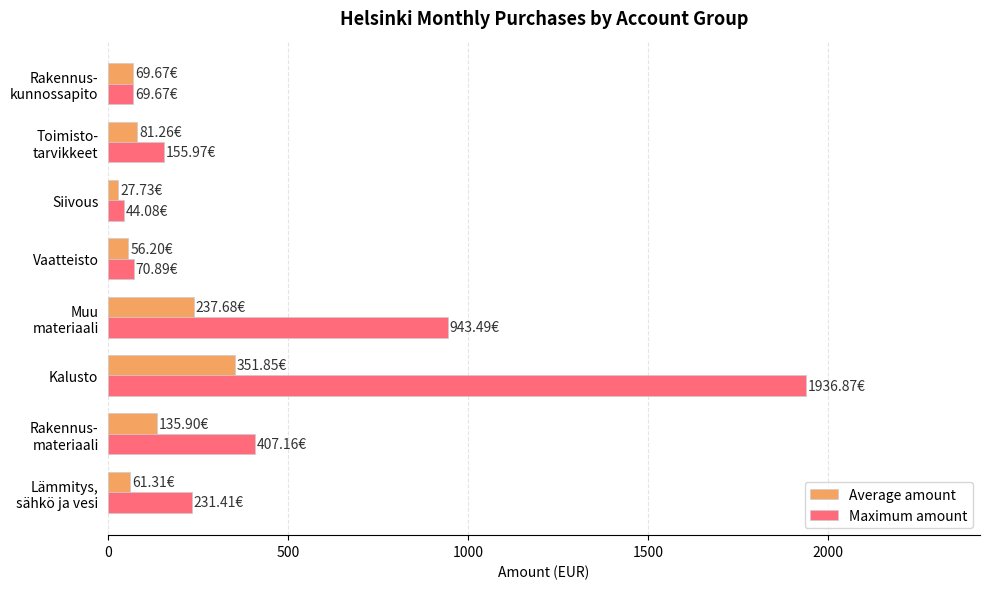

Which series has the widest spread of values?

Maximum amount